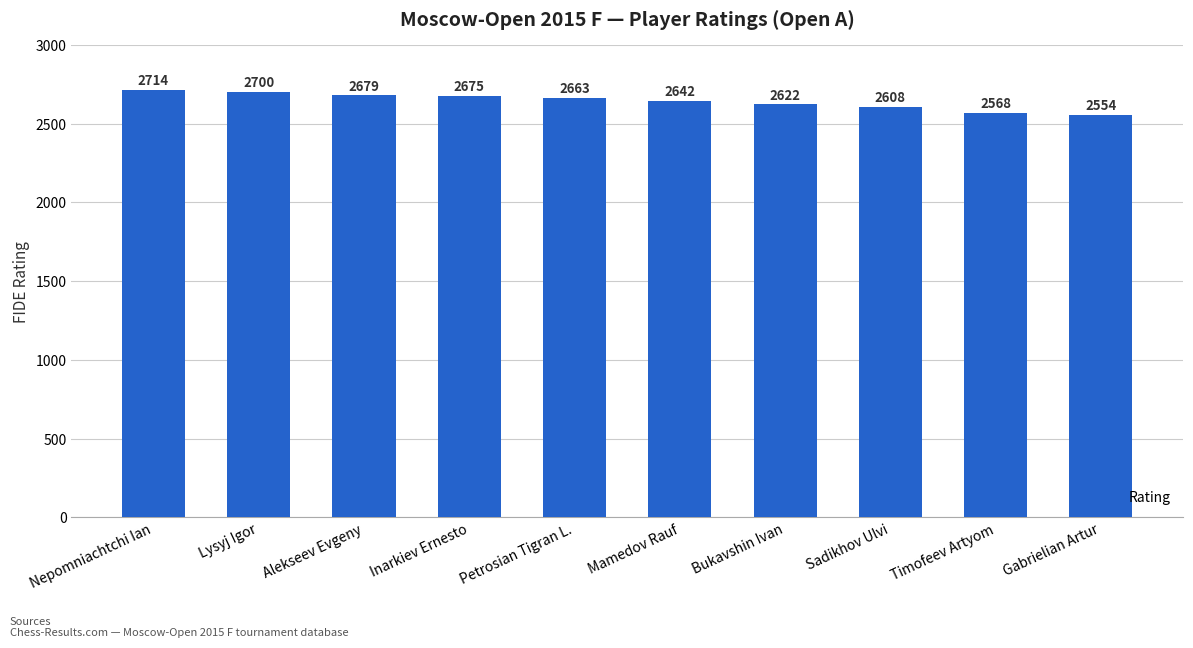

Which category has the lowest value across all series?

Gabrielian Artur